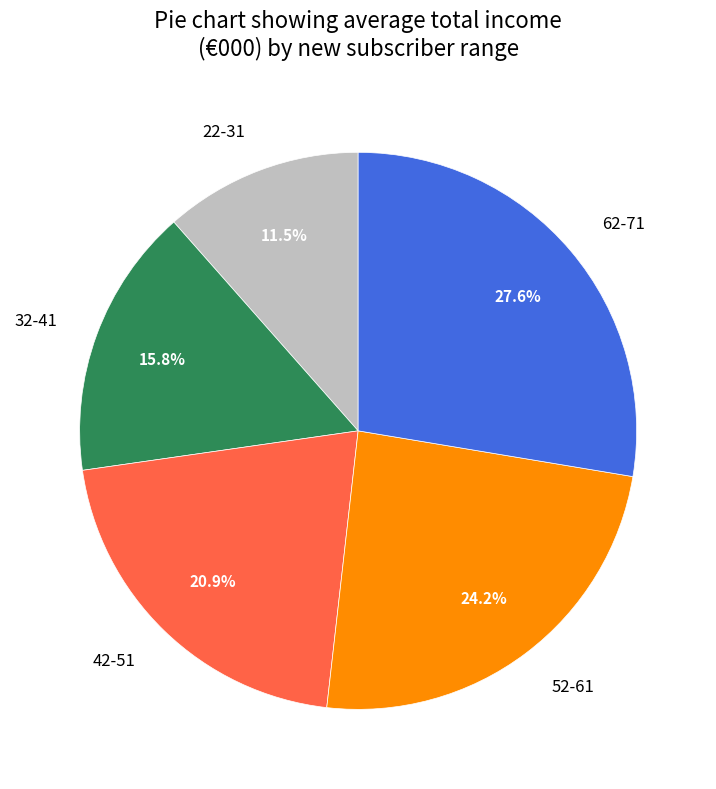

What is the largest slice in the pie chart?

62-71